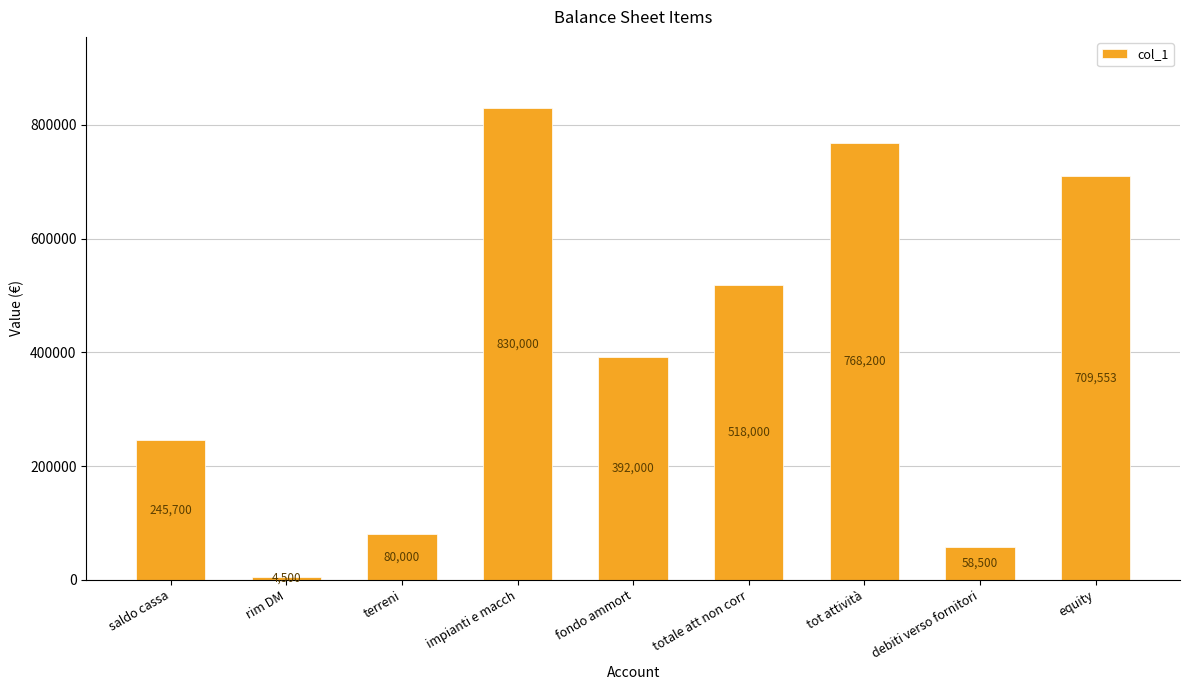

Rank the categories by value from lowest to highest.

rim DM, debiti verso fornitori, terreni, saldo cassa, fondo ammort, totale att non corr, equity, tot attività, impianti e macch